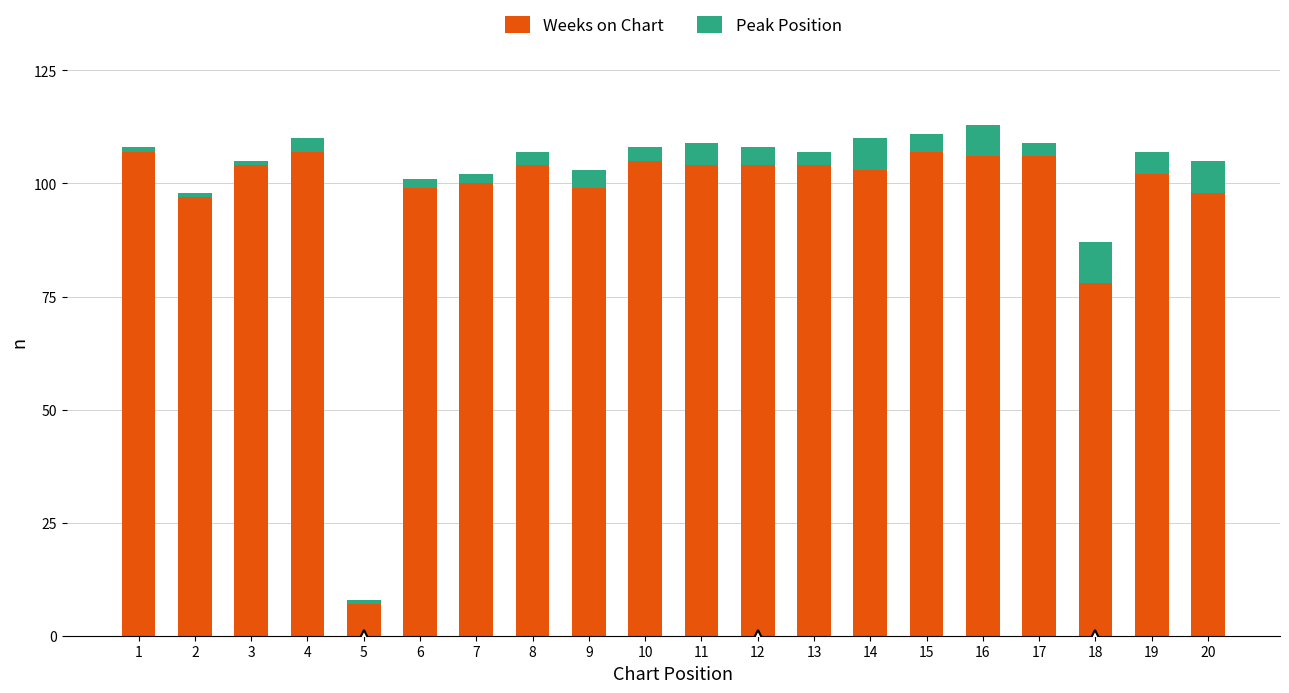

The Weeks on Chart series shows 32 at 18. True or false?

False